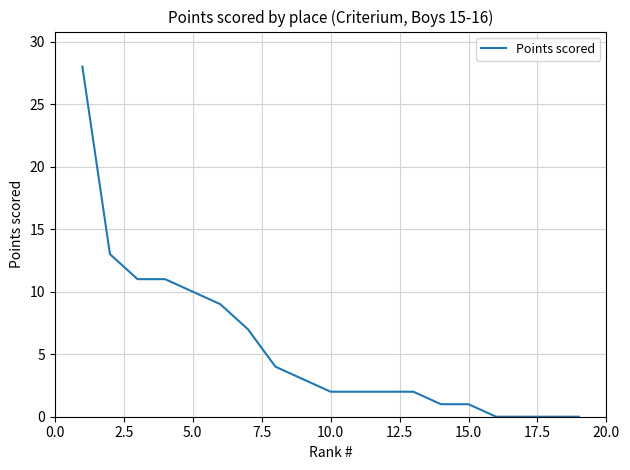

What is the maximum value shown in the chart?

28